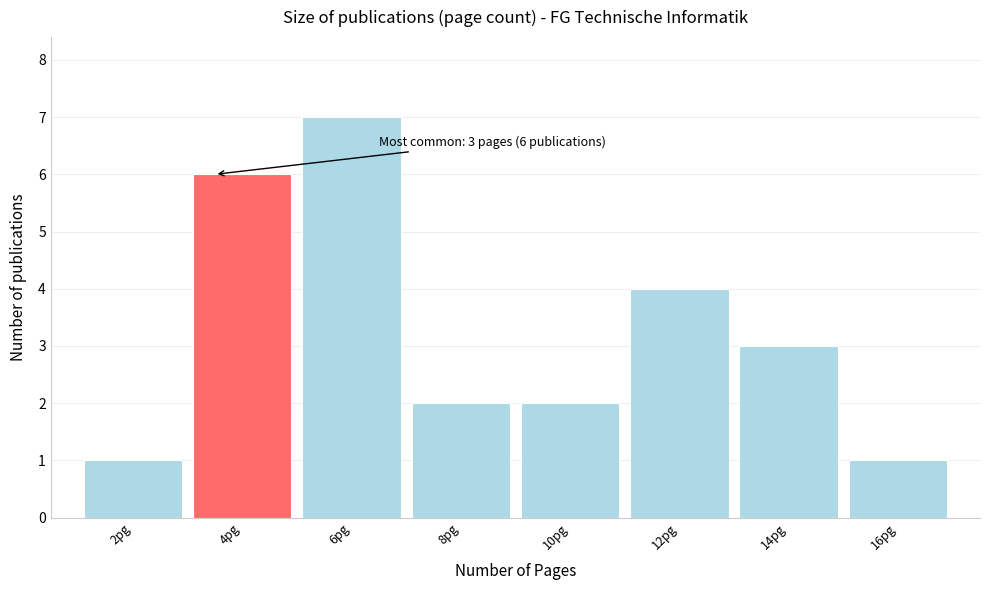

Reading right to left, what are all the values shown in this chart?

1	3	4	2	2	7	6	1